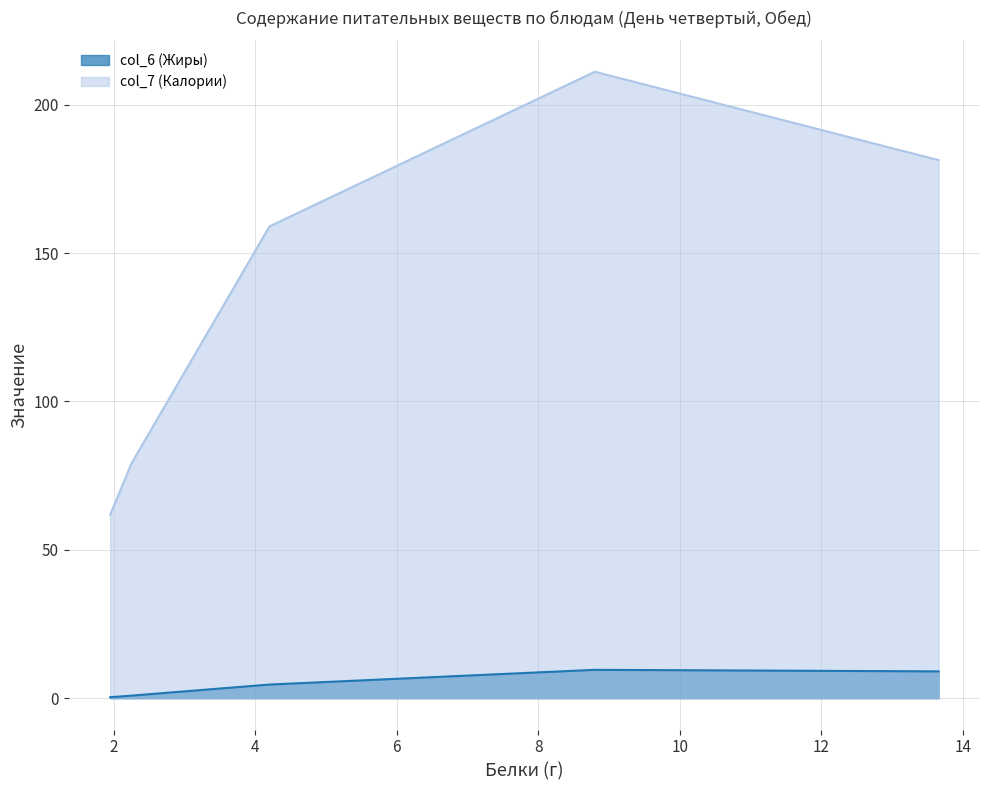

What position from the left is Творожная запеканка?

2